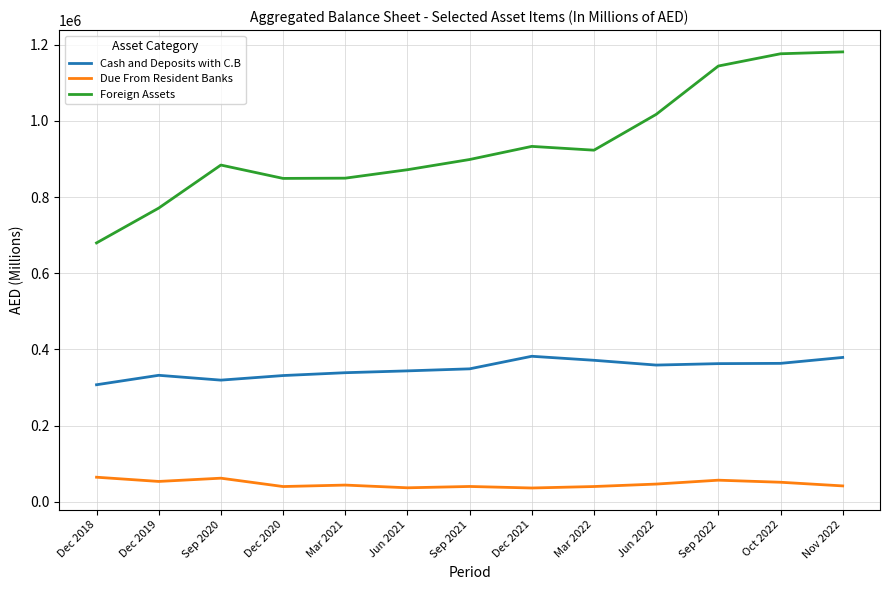

Is it true that Foreign Assets equals 1806397 at Sep 2022?

False